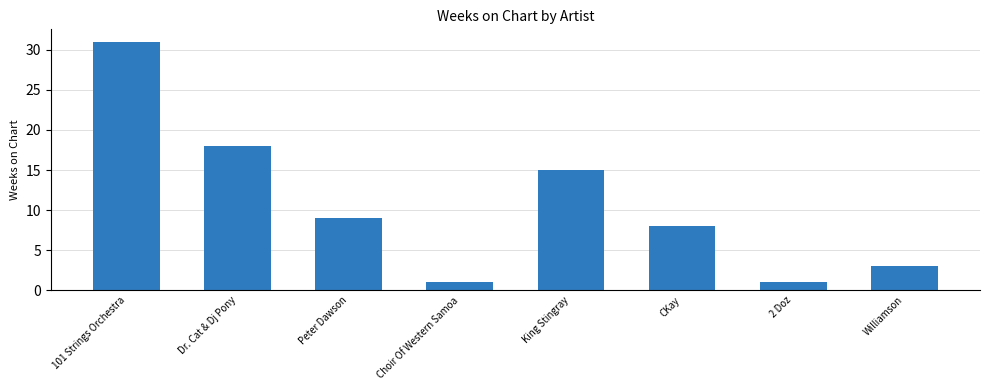

What is the greatest value displayed?

31